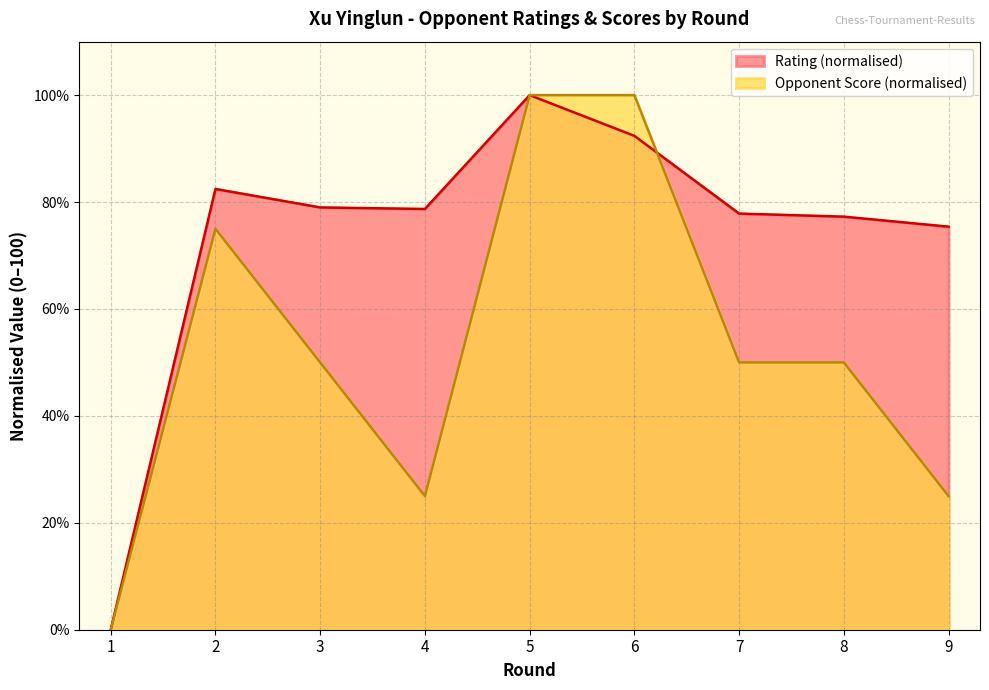

Count the Opponent Score values in the range 25 to 75.

6